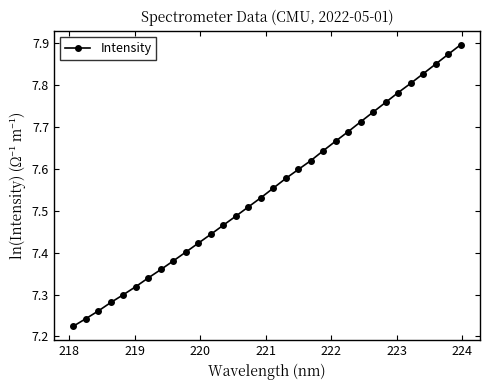

True or false: there are more than 2 points higher than both neighbors.

False